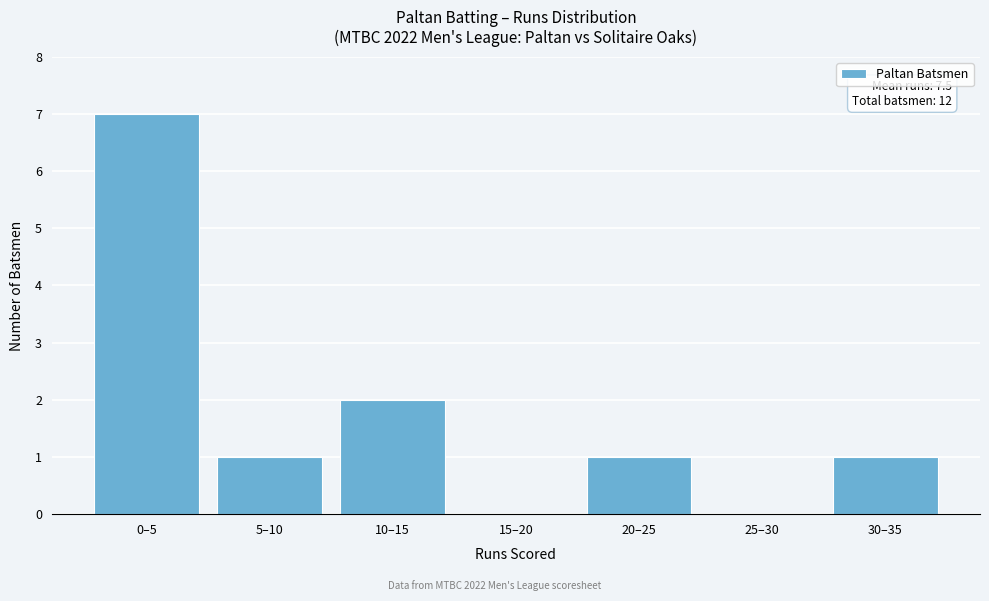

Reading right to left, list all the values displayed in this chart.

30–35=1	25–30=0	20–25=1	15–20=0	10–15=2	5–10=1	0–5=7